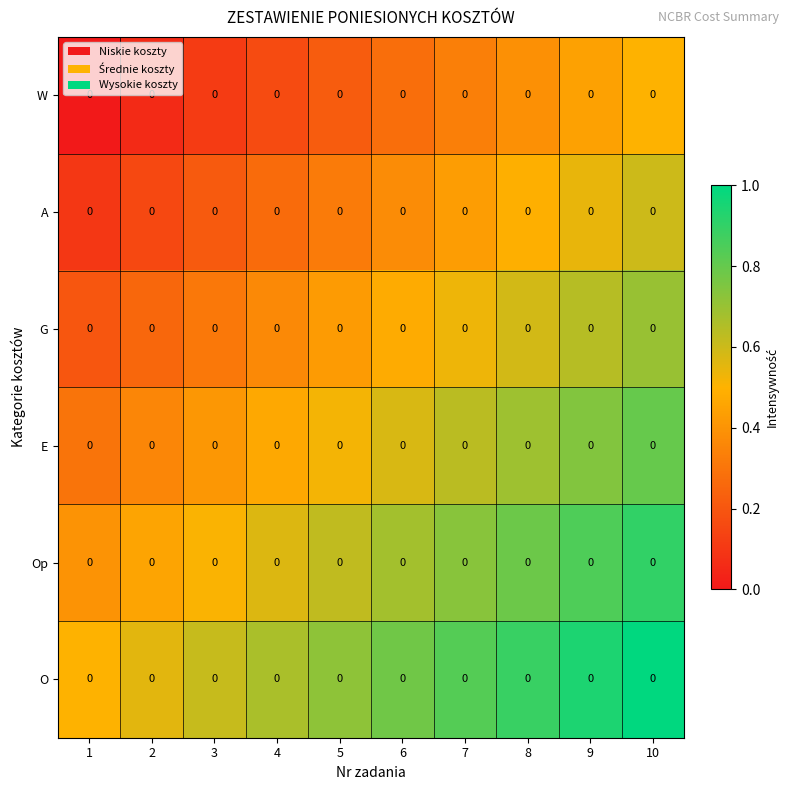

Is it true that W equals 0.5 at 7?

False